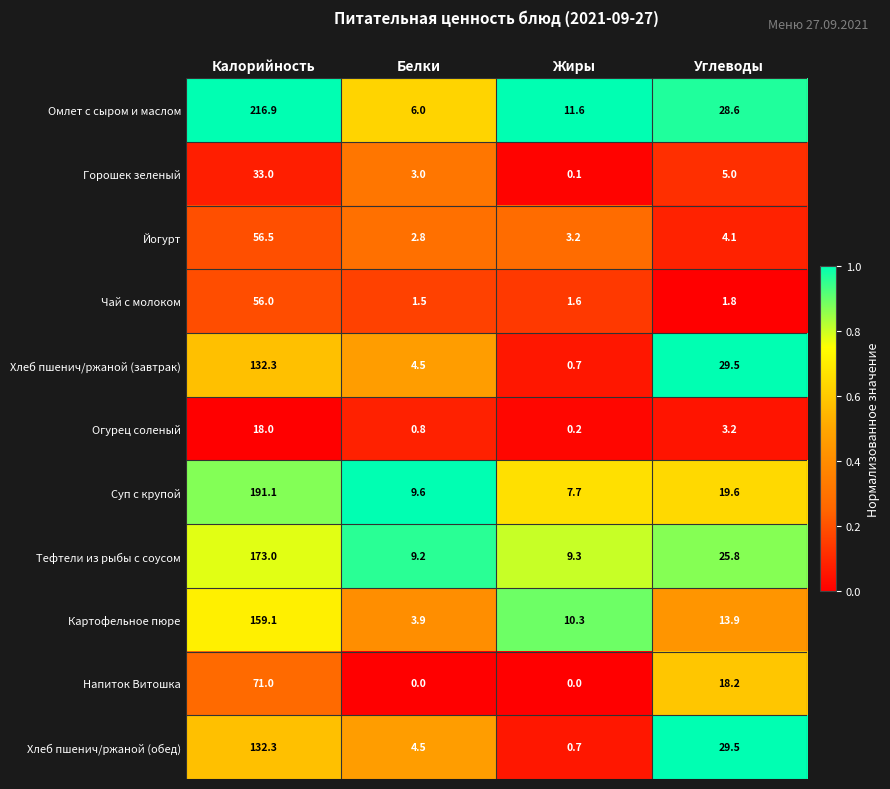

What is the difference between the Картофельное пюре values at Углеводы and Жиры?

3.6